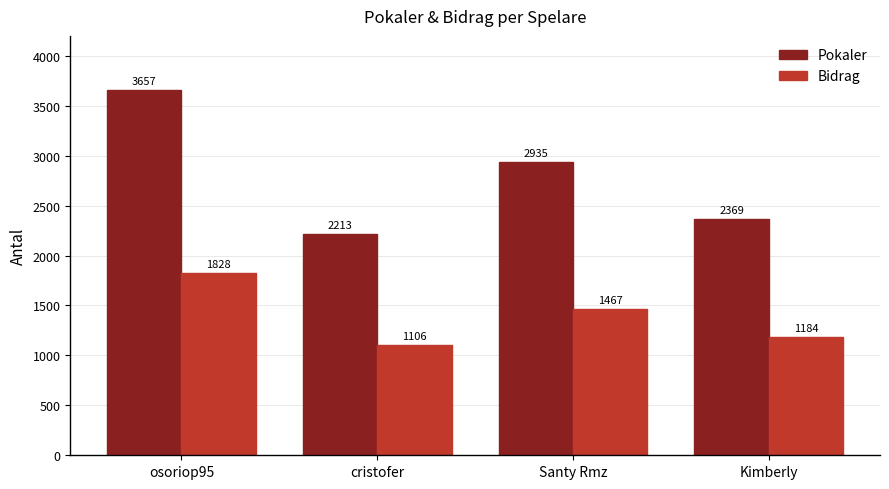

True or false: Bidrag has a value of 1828 at osoriop95.

True